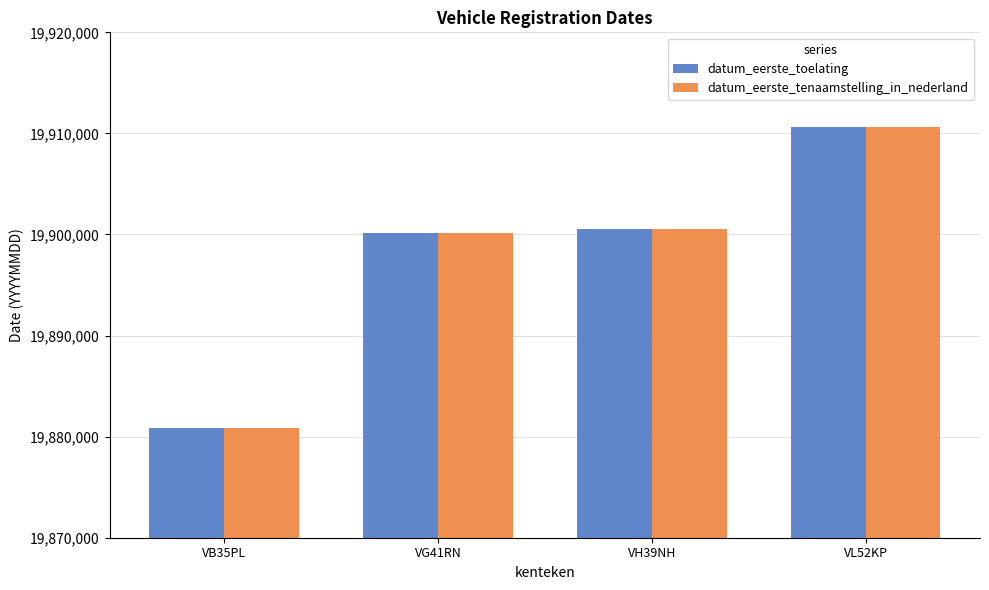

At which category is the sum across all series the highest?

VL52KP